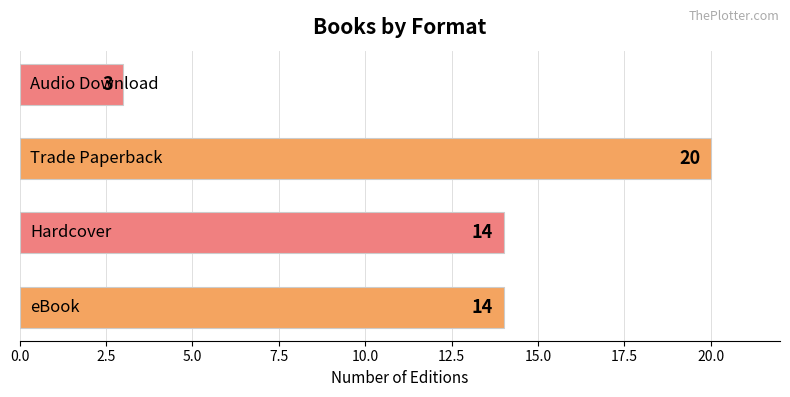

How many values are between 14 and 20?

3